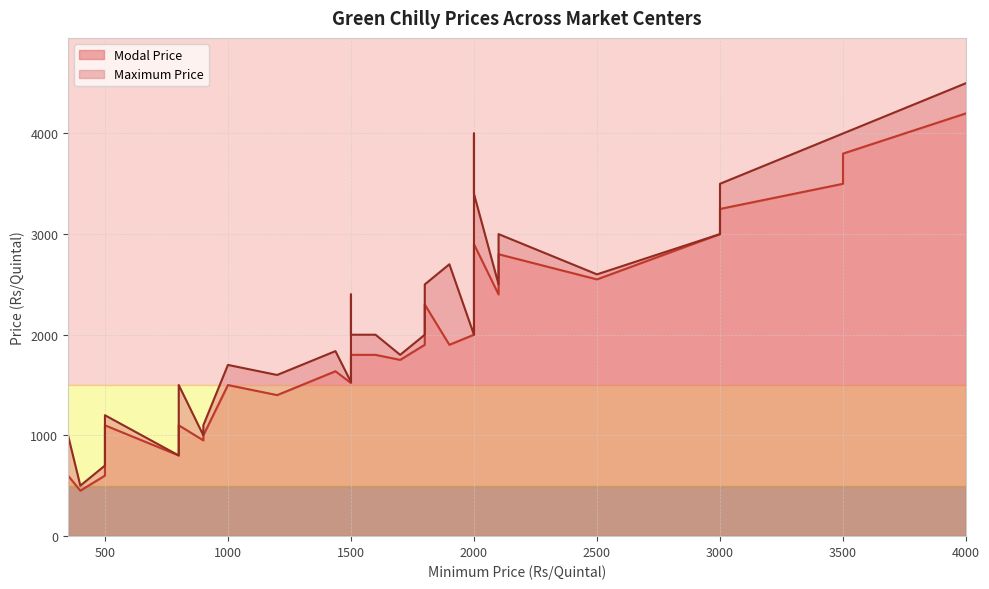

True or false: Maximum Price has a value of 3771 at Barara.

False